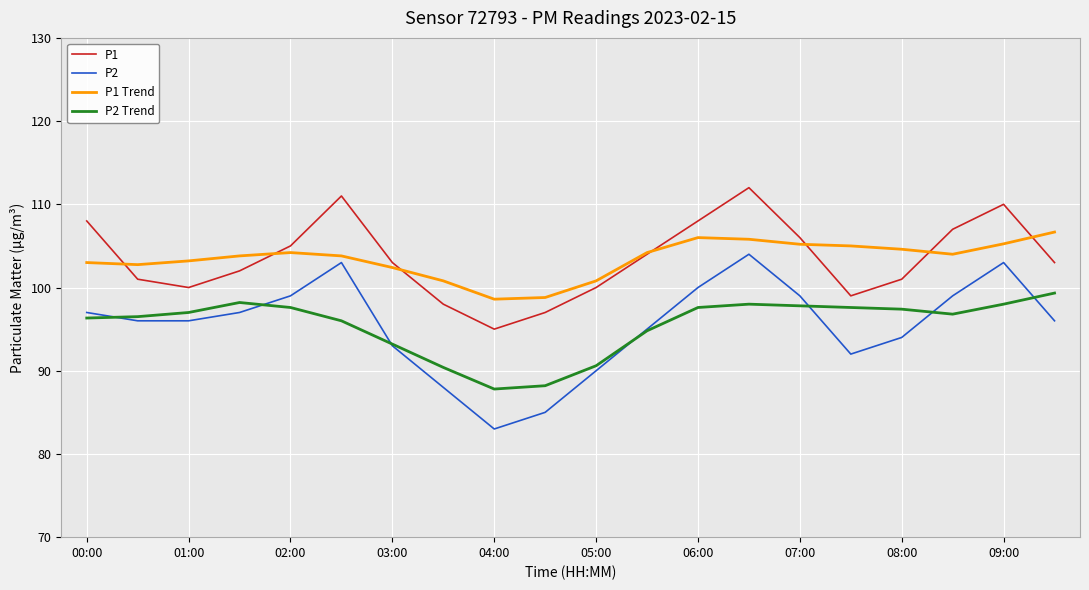

Which series has the widest spread of values?

P2